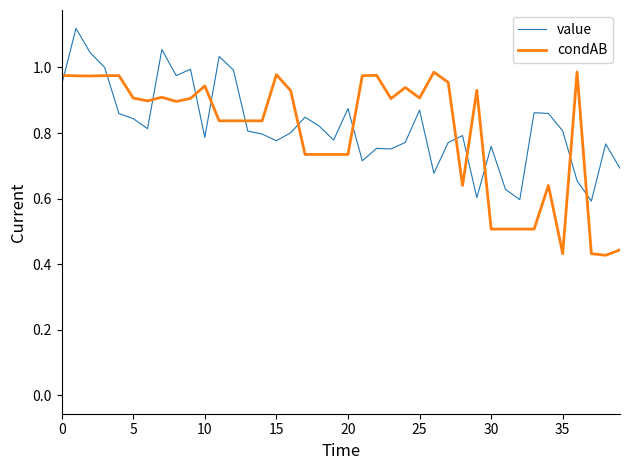

List the series in order of their peak value, highest first.

value, condAB